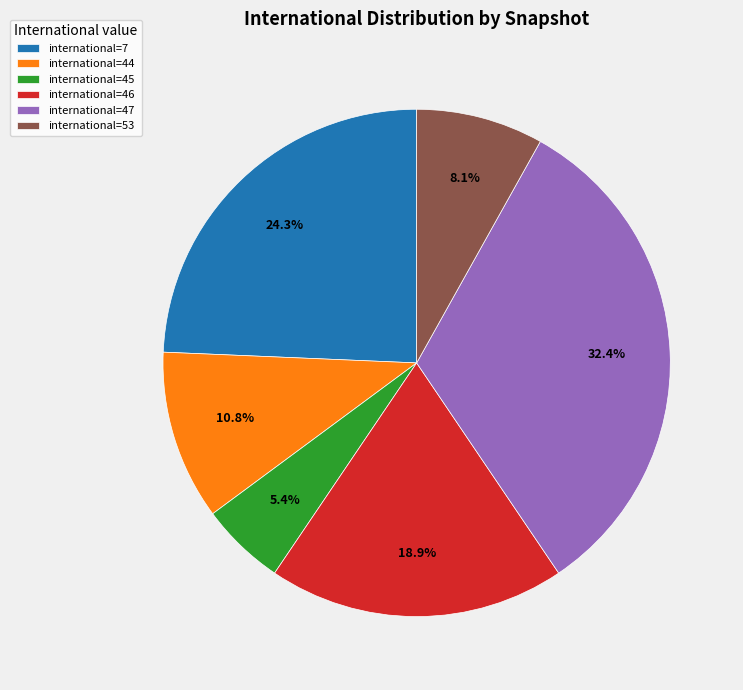

Between international=53 and international=46, which is larger?

international=46